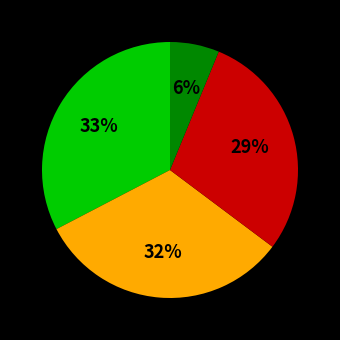

How many slices are in this pie chart?

4